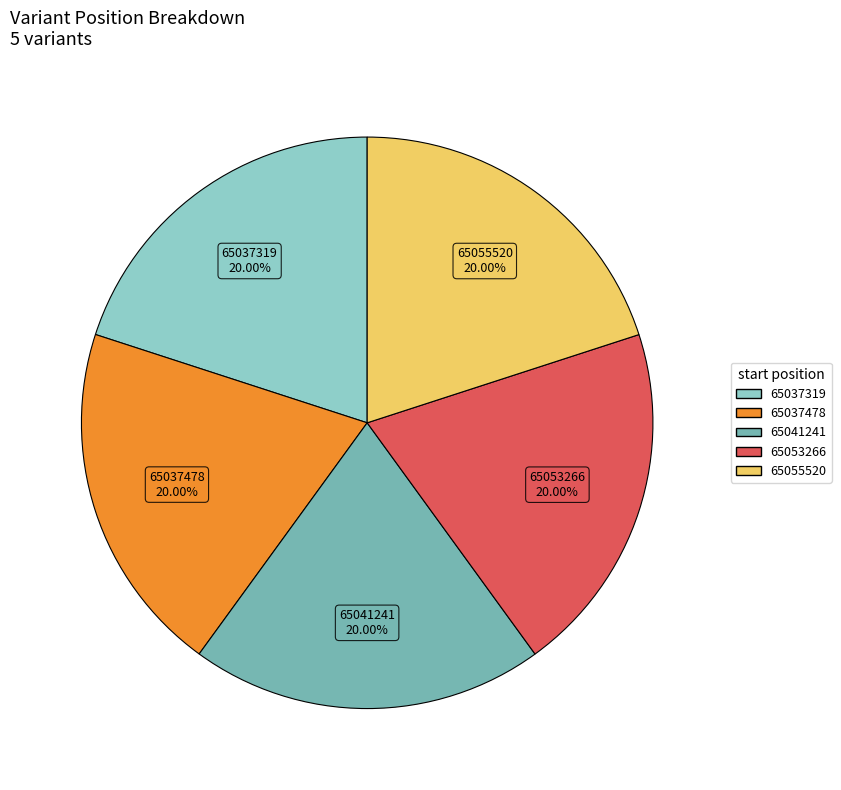

Do 65055520 and 65041241 together represent more than half of the pie?

No